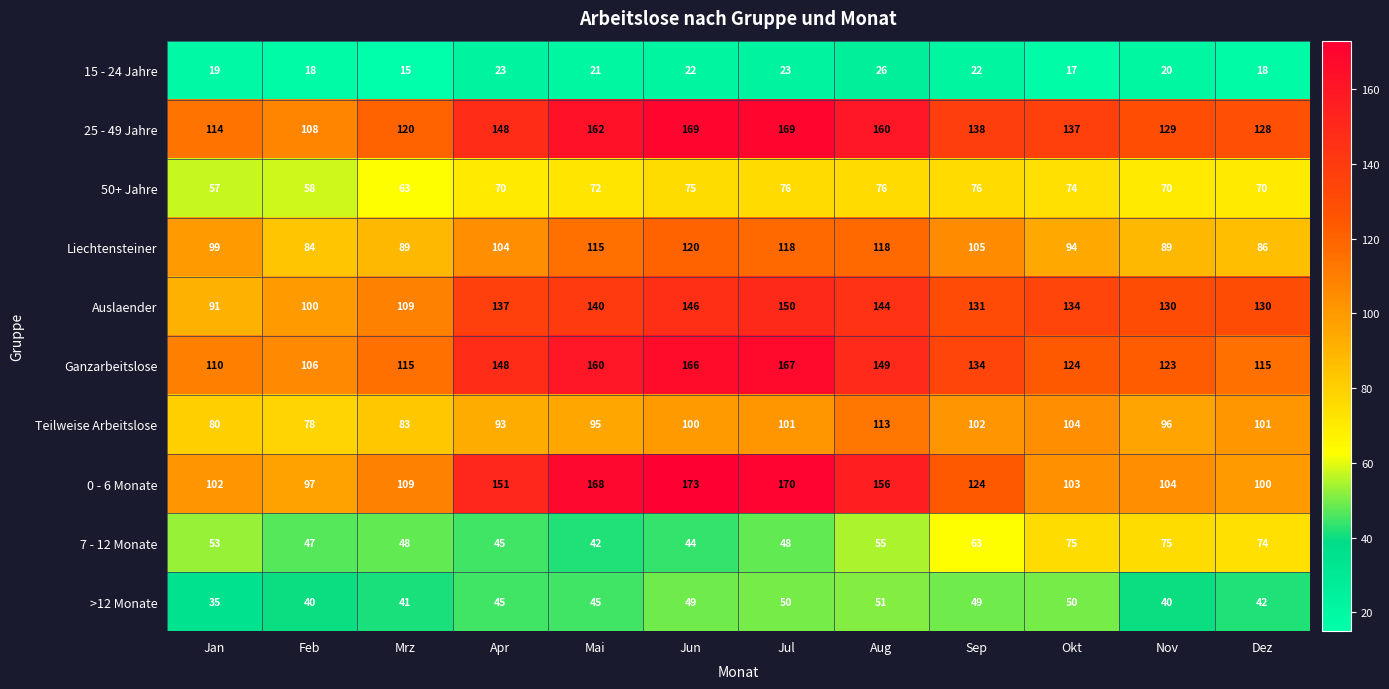

Is it true that 15 - 24 Jahre equals 6 at Jan?

False